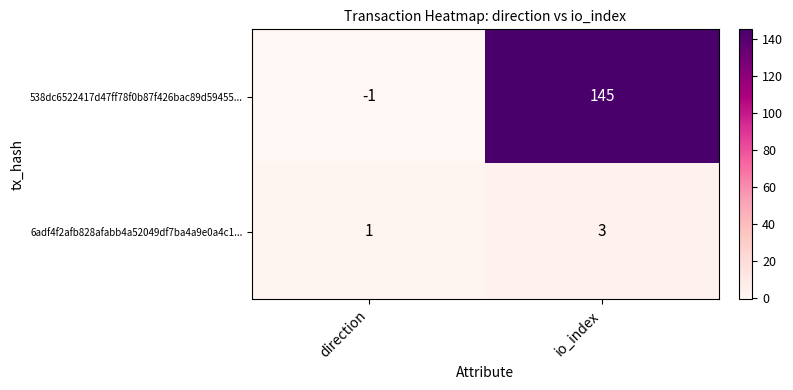

Which series has the largest range (max minus min)?

538dc6522417d47ff78f0b87f426bac89d59455...